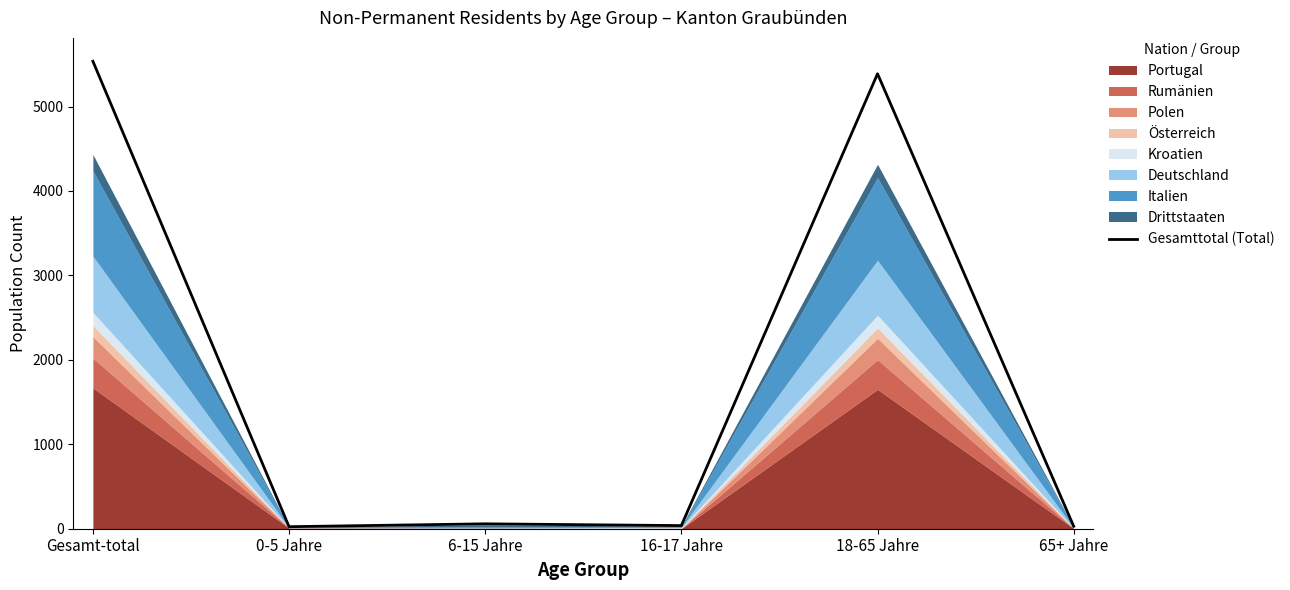

Reading left to right, list all the values displayed in this chart.

5536	24	58	37	5388	29